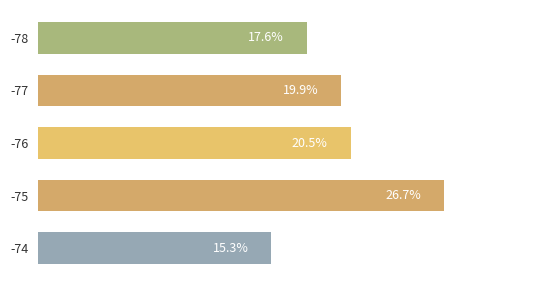

List the labels in order of value, smallest first.

-74, -78, -77, -76, -75